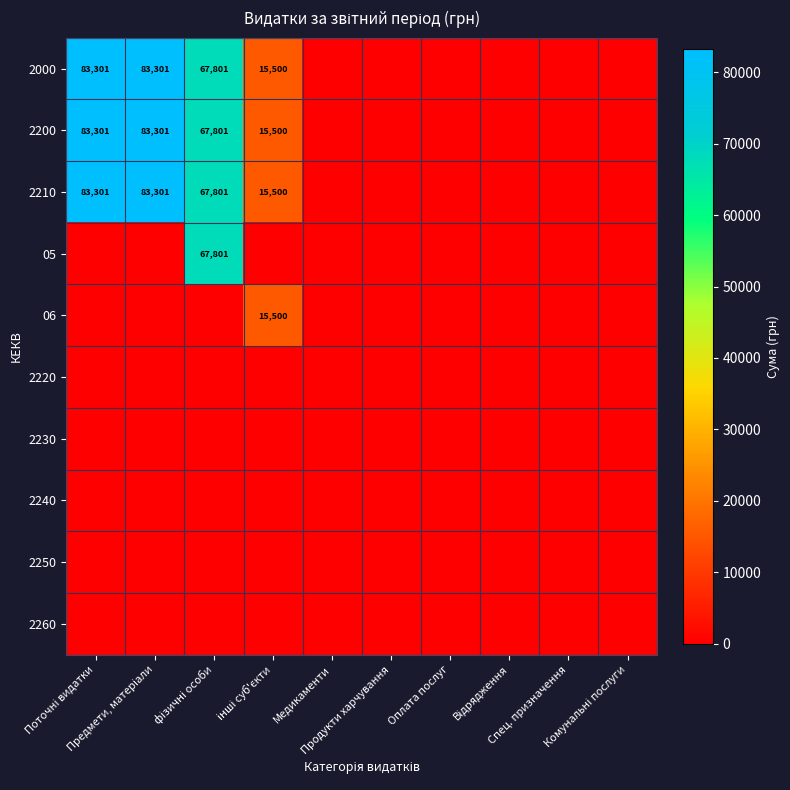

Is it true that 05 equals 0.0 at інші суб'єкти?

True